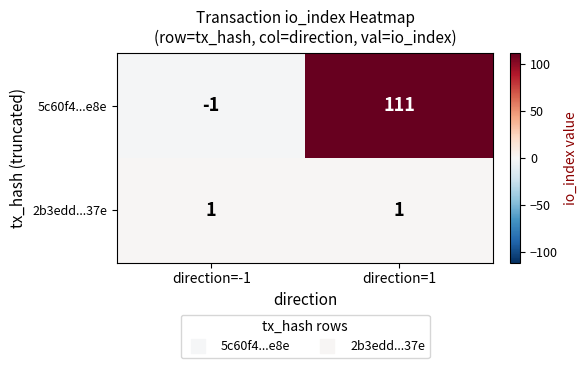

At which category is the sum across all series the highest?

direction=1